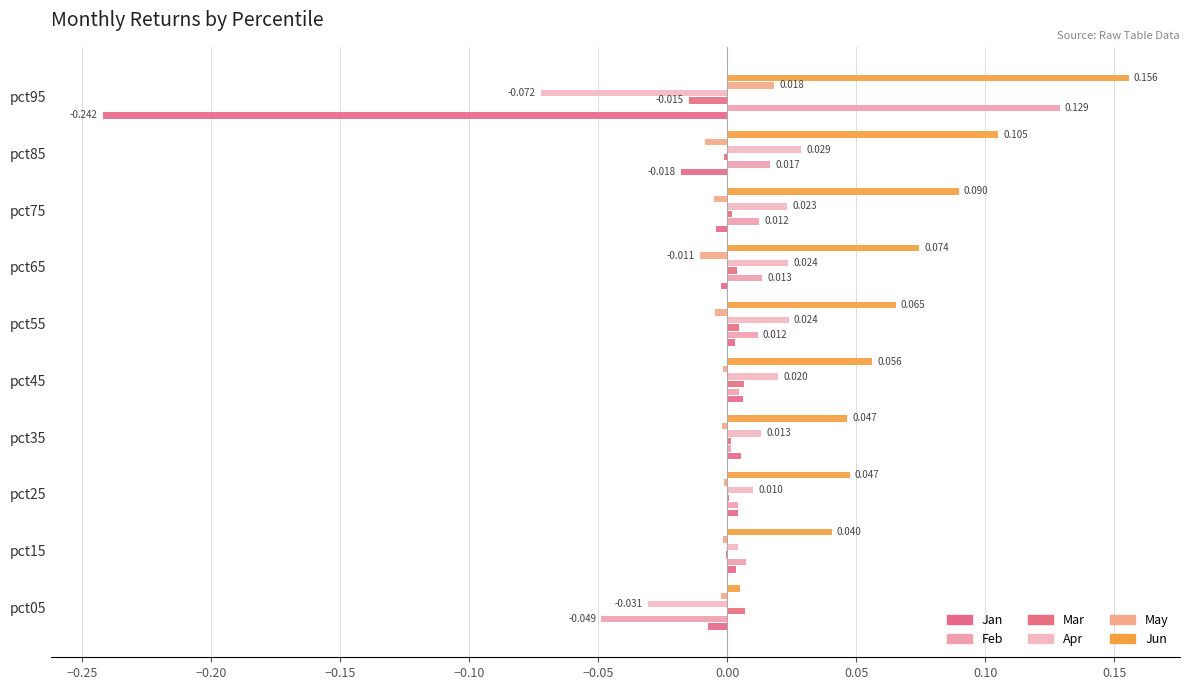

How many distinct data groups are displayed?

6